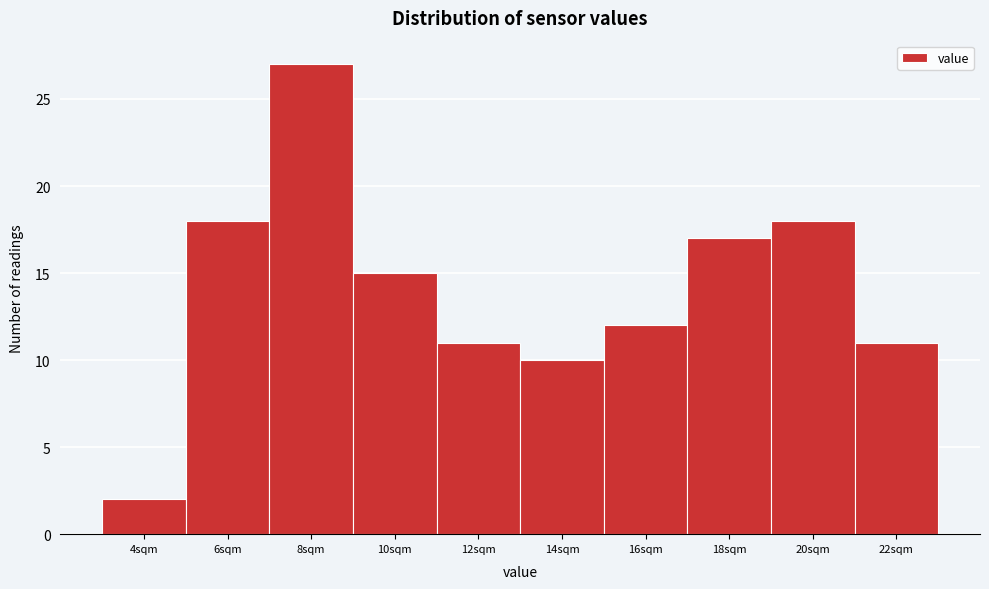

Reading right to left, transcribe all the data shown in this chart.

22sqm=11	20sqm=18	18sqm=17	16sqm=12	14sqm=10	12sqm=11	10sqm=15	8sqm=27	6sqm=18	4sqm=2